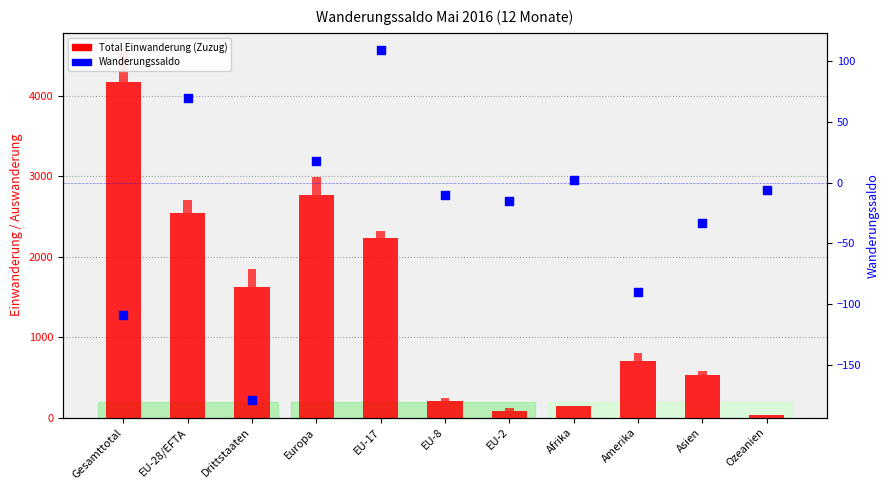

What are all the series names shown in the legend?

Total Einwanderung, Wanderungssaldo